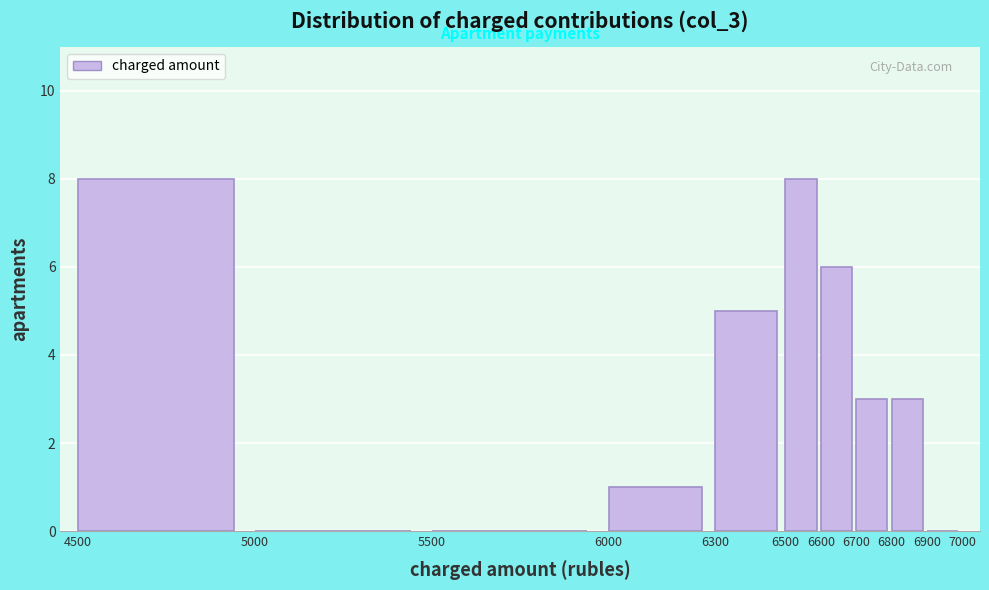

How tall is the bar that spans 6800 to 6900 on the x-axis? The values are not printed on the chart, so give them approximately, as read against the axis.

3